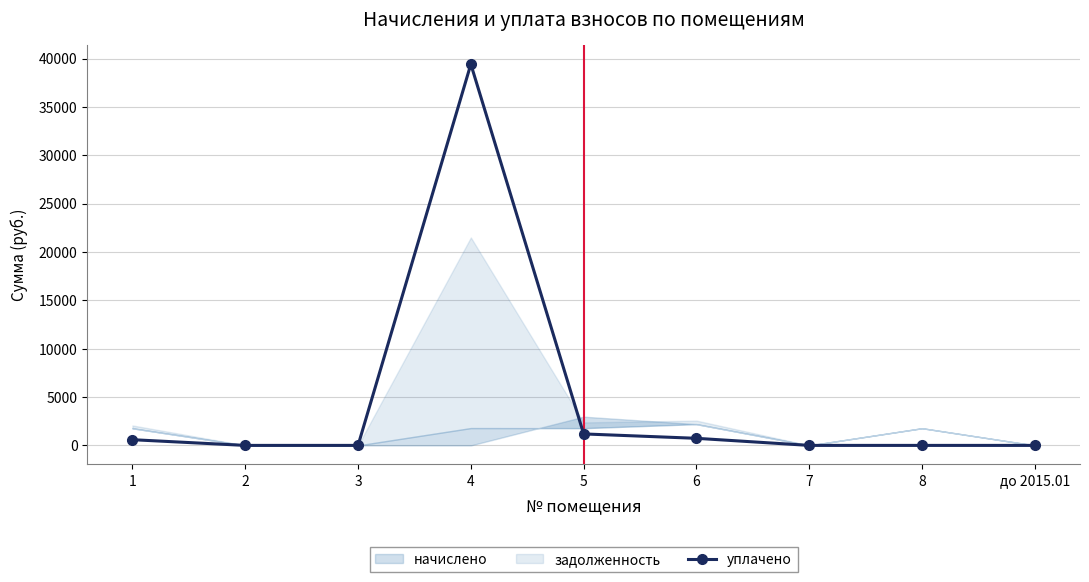

How many lines are shown in the chart?

1